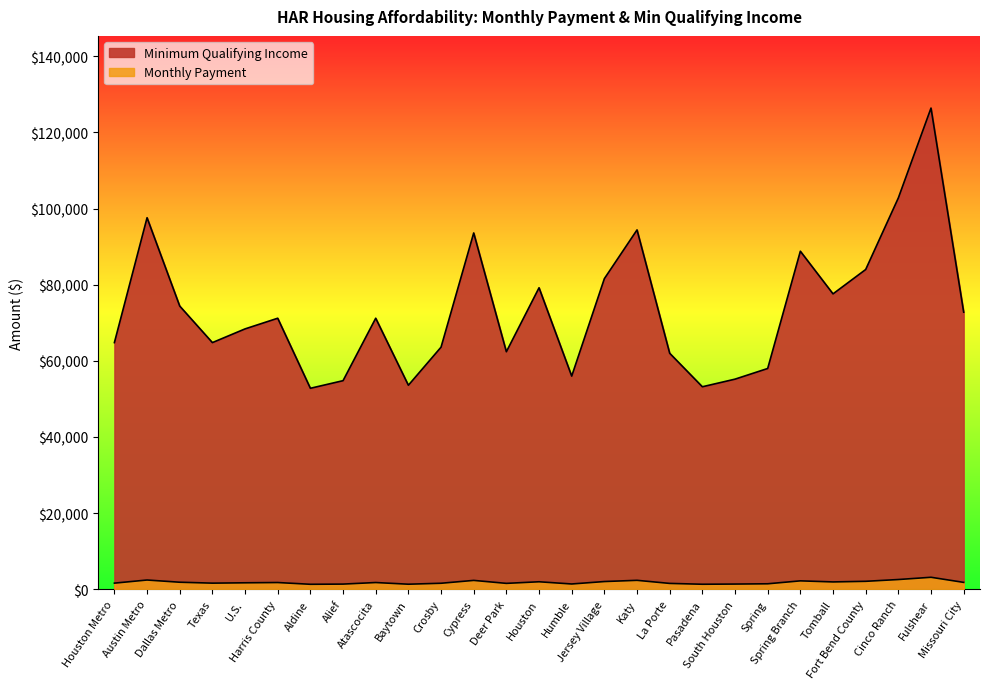

True or false: Monthly Payment and Minimum Qualifying Income cross at least once.

False